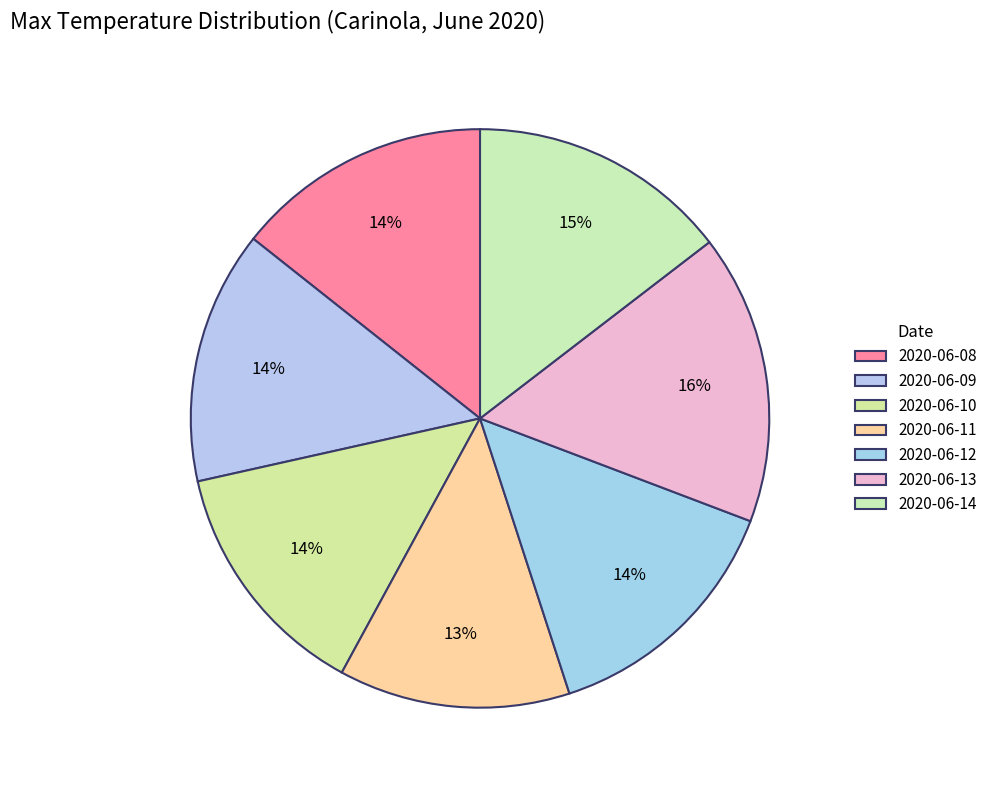

What percentage is NOT represented by 2020-06-11?

87.1%